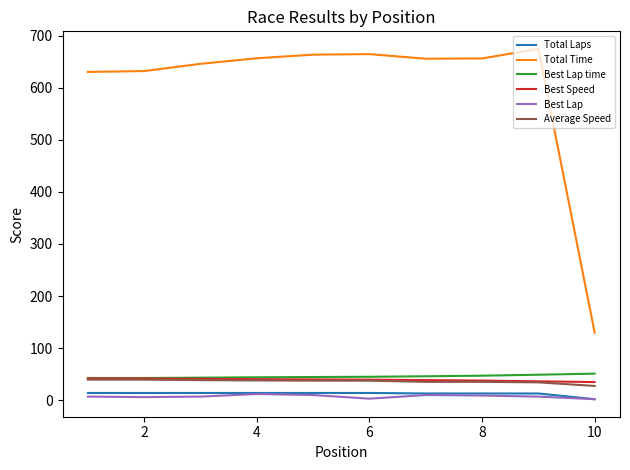

True or false: Average Speed and Best Lap intersect in this chart.

False